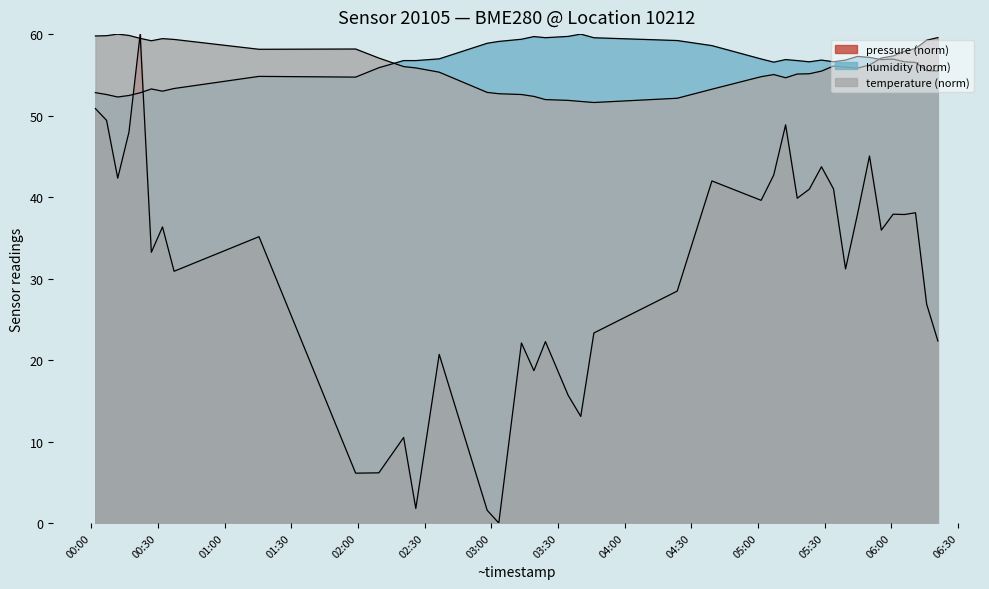

Rank the categories by humidity value from lowest to highest.

2022-08-11T00:11:57, 2022-08-11T00:17:00, 2022-08-11T00:06:55, 2022-08-11T00:22:02, 2022-08-11T00:01:54, 2022-08-11T00:32:05, 2022-08-11T00:27:04, 2022-08-11T00:37:18, 2022-08-11T01:58:58, 2022-08-11T01:15:29, 2022-08-11T06:20:54, 2022-08-11T06:15:51, 2022-08-11T02:09:25, 2022-08-11T06:10:50, 2022-08-11T05:07:03, 2022-08-11T05:23:03, 2022-08-11T05:33:57, 2022-08-11T06:05:48, 2022-08-11T02:20:34, 2022-08-11T02:26:02, 2022-08-11T05:17:38, 2022-08-11T05:28:32, 2022-08-11T05:39:22, 2022-08-11T05:55:28, 2022-08-11T05:12:24, 2022-08-11T06:00:47, 2022-08-11T05:01:23, 2022-08-11T02:36:34, 2022-08-11T05:50:08, 2022-08-11T05:44:44, 2022-08-11T04:39:15, 2022-08-11T02:58:09, 2022-08-11T03:03:22, 2022-08-11T04:23:38, 2022-08-11T03:13:33, 2022-08-11T03:46:09, 2022-08-11T03:24:21, 2022-08-11T03:19:10, 2022-08-11T03:34:34, 2022-08-11T03:40:15